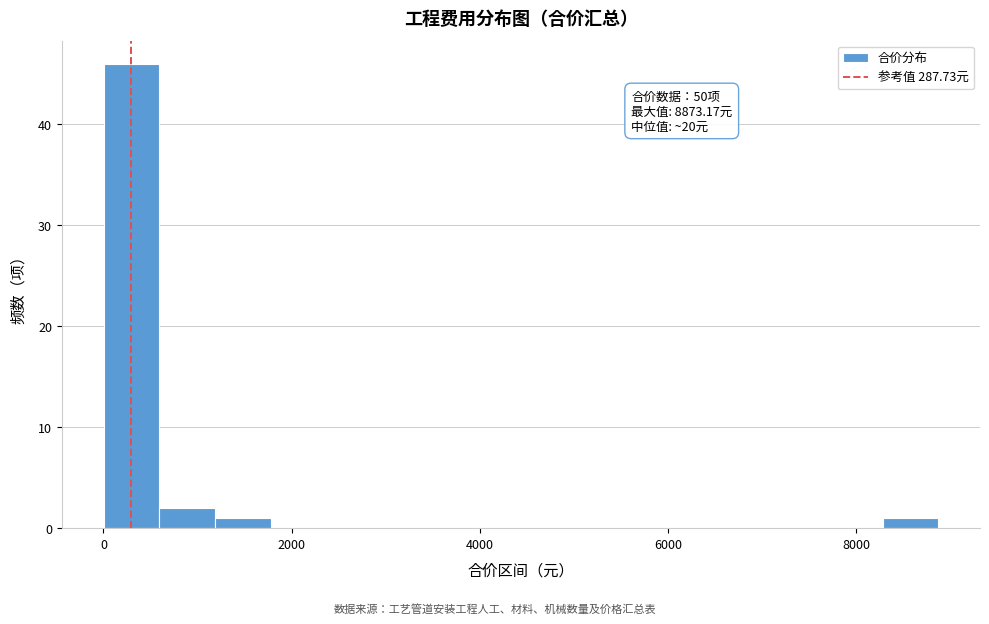

Read against the x-axis, roughly where is the centre of the tallest bar?

200